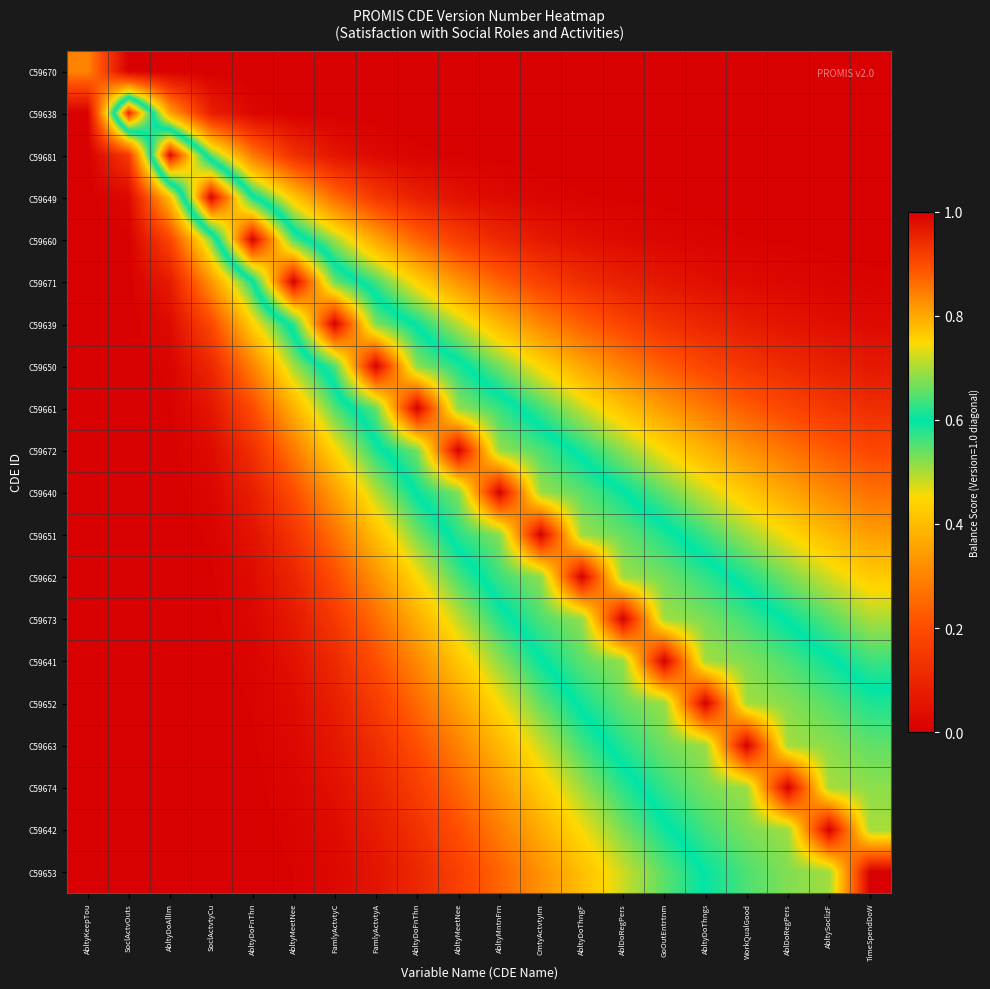

At AbltyMeetNee, list the series in order from largest to smallest.

C59671, C59660, C59639, C59650, C59649, C59661, C59672, C59640, C59651, C59681, C59662, C59673, C59641, C59652, C59663, C59674, C59642, C59653, C59638, C59670